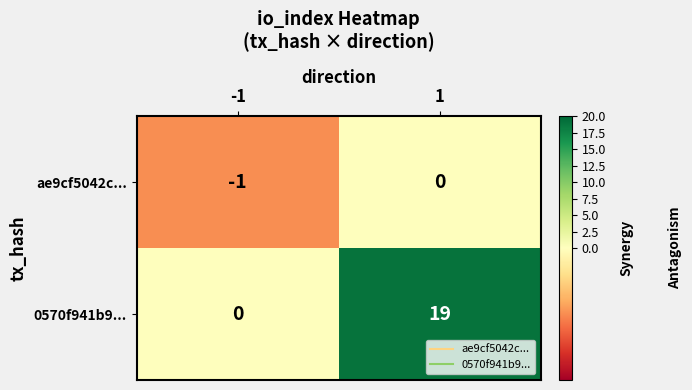

Reading left to right, transcribe all the data shown in this chart.

ae9cf5042c...: -1=-1	1=0
0570f941b9...: -1=0	1=19